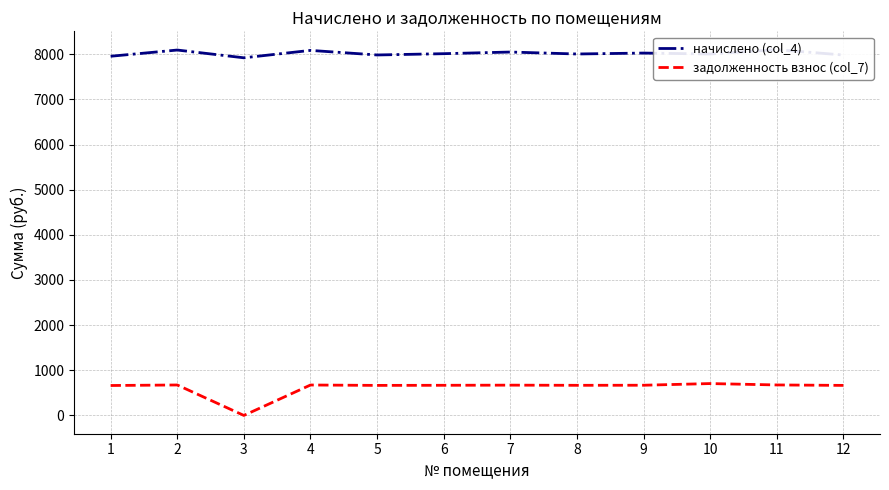

How many lines are shown in the chart?

2